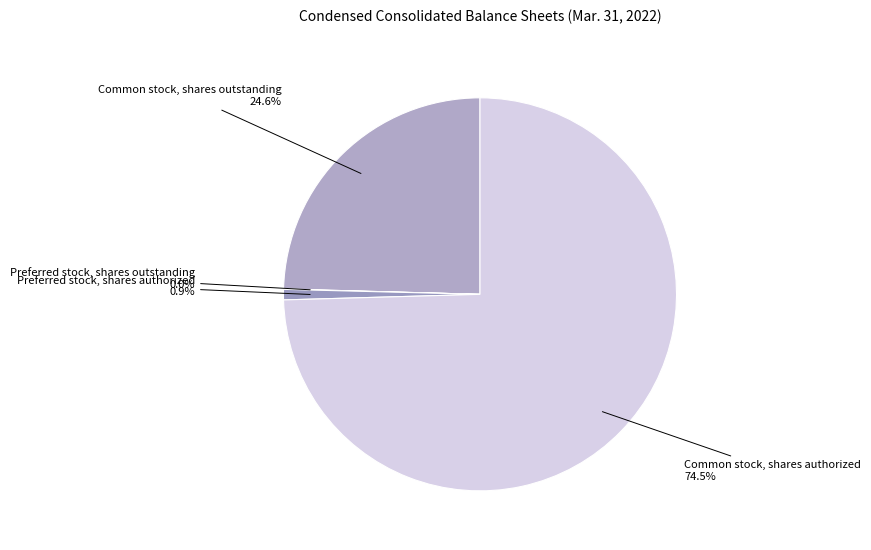

Which category has the biggest portion of the pie?

Common stock, shares authorized